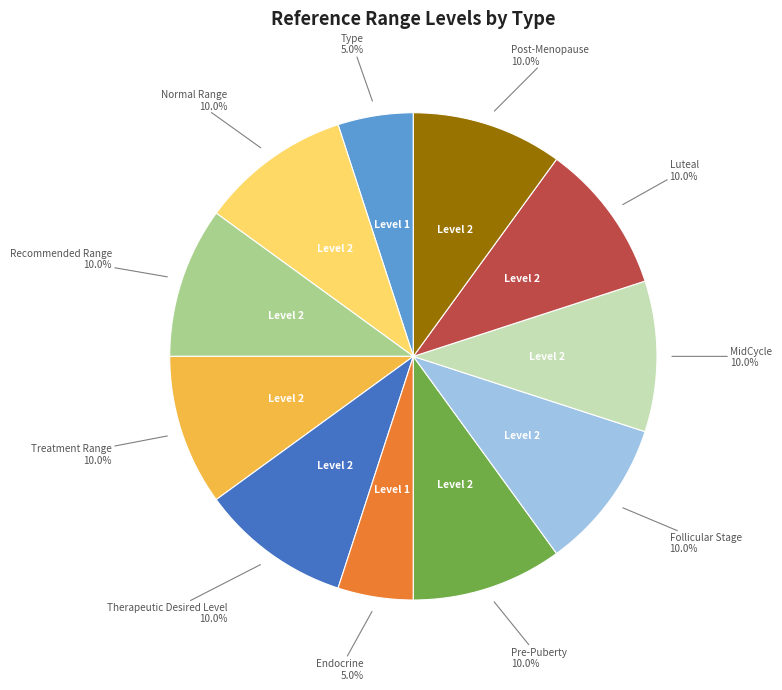

Does any single category account for the majority?

No